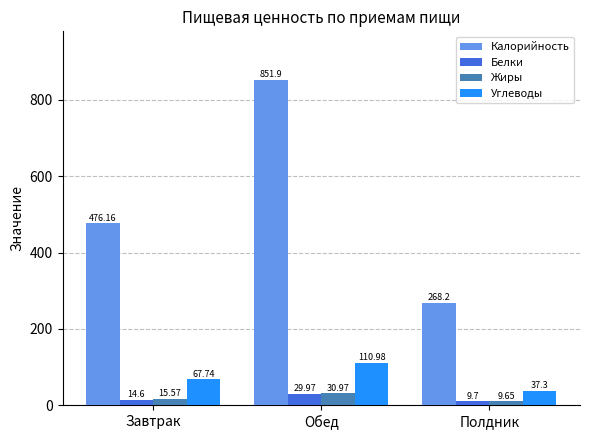

Reading right to left, list all the values displayed in this chart.

Калорийность: Полдник=268.2	Обед=851.9	Завтрак=476.2
Белки: Полдник=9.7	Обед=30.0	Завтрак=14.6
Жиры: Полдник=9.7	Обед=31.0	Завтрак=15.6
Углеводы: Полдник=37.3	Обед=111.0	Завтрак=67.7